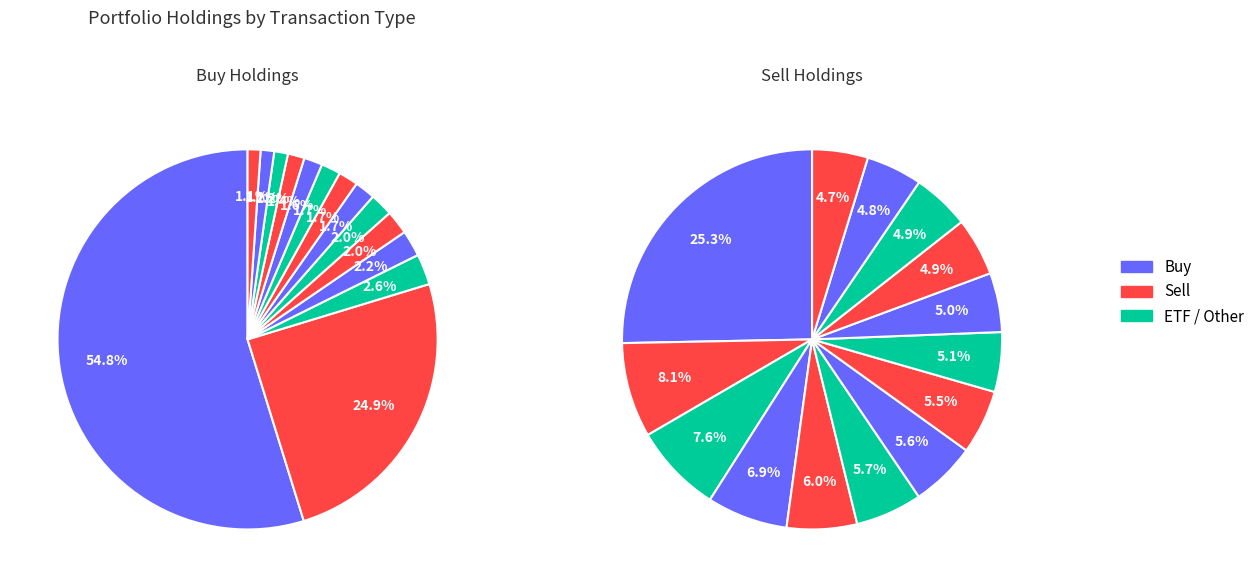

How many slices are in this pie chart?

14